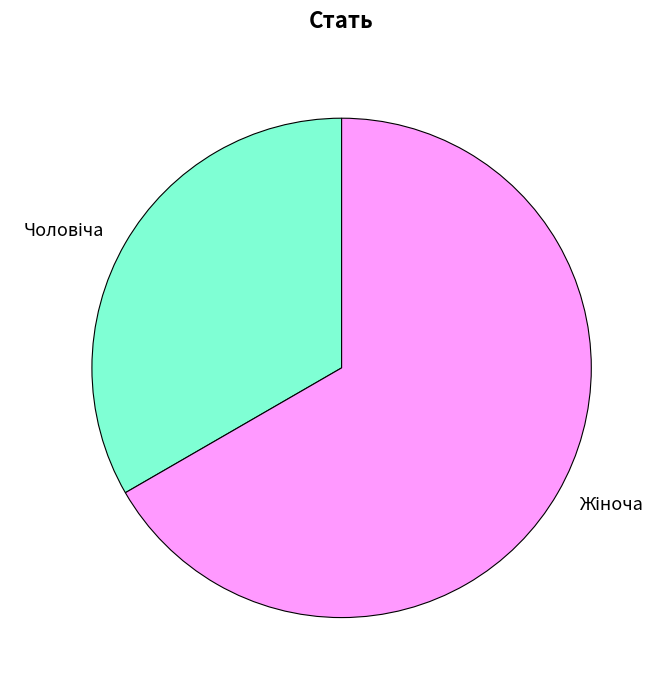

Does any single category account for the majority?

Yes